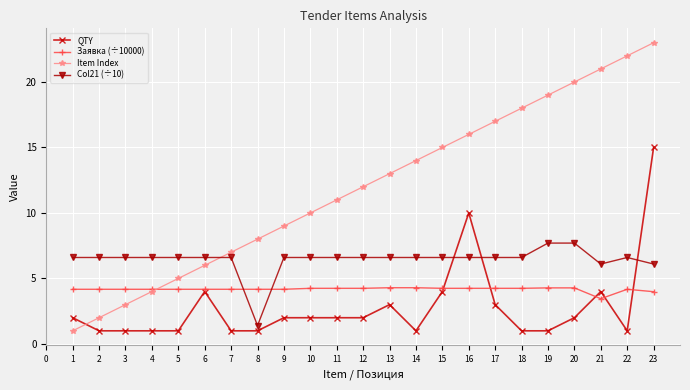

The value of QTY at 9 is 2.0. True or false?

True